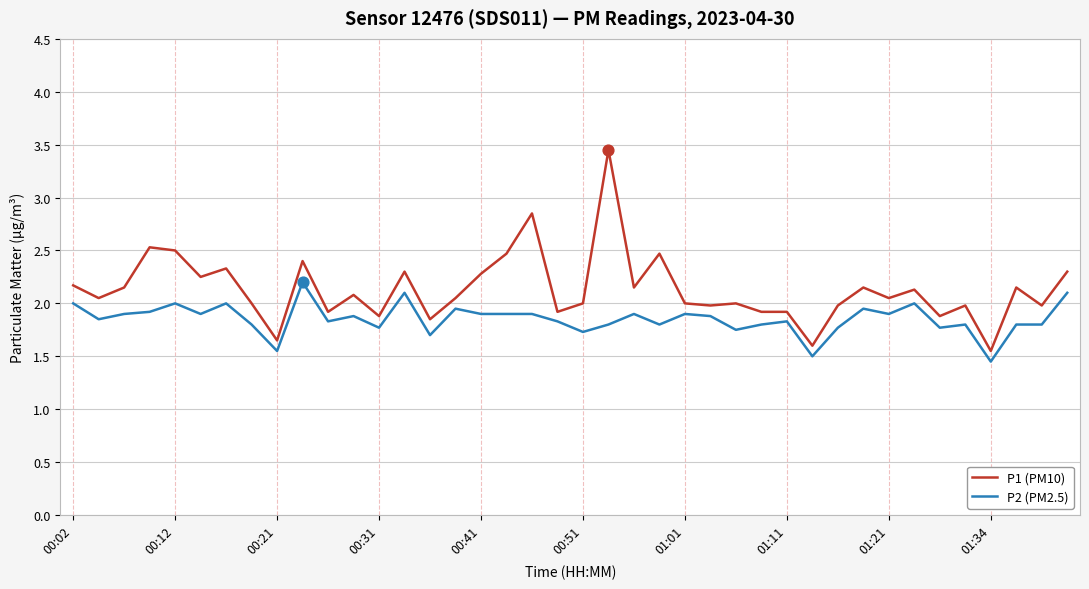

Which series has the largest total across all categories?

P1 (PM10)